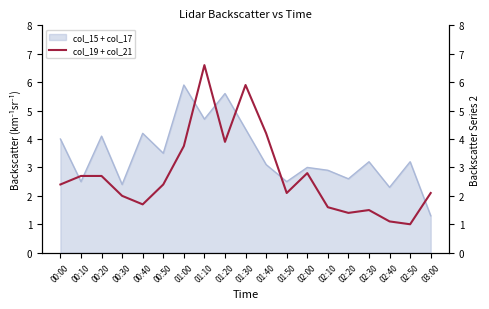

True or false: col_15 + col_17 has a value of 2.9 at 02:10.

True